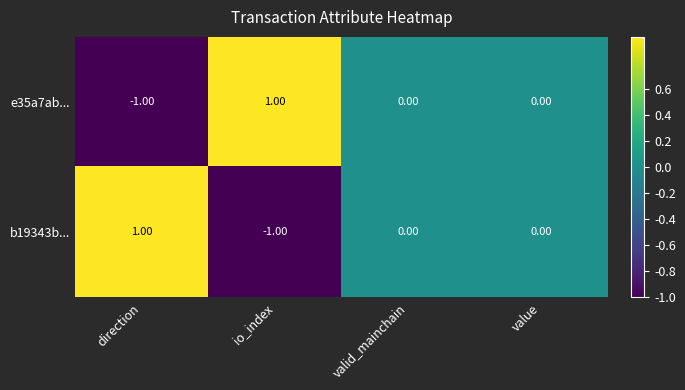

Is the value of b19343b... at direction greater than the value of e35a7ab... at direction?

Yes